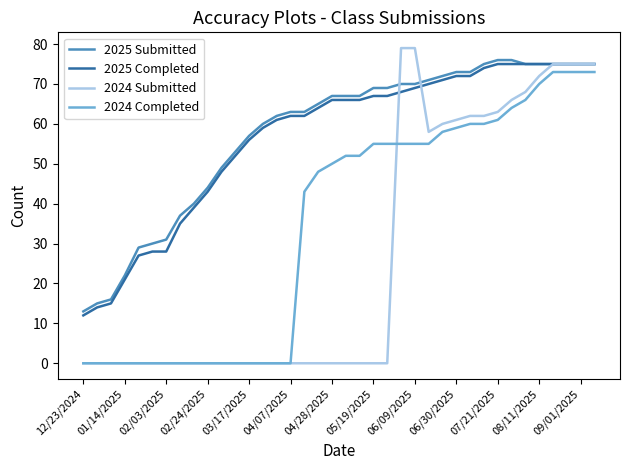

True or false: 2025 Completed and 2024 Completed cross at least once.

False